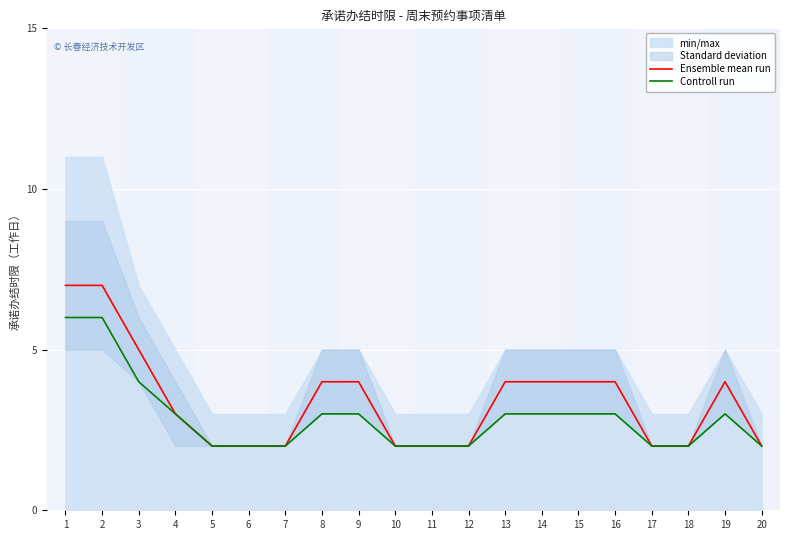

What is the average value of the Controll run series?

3